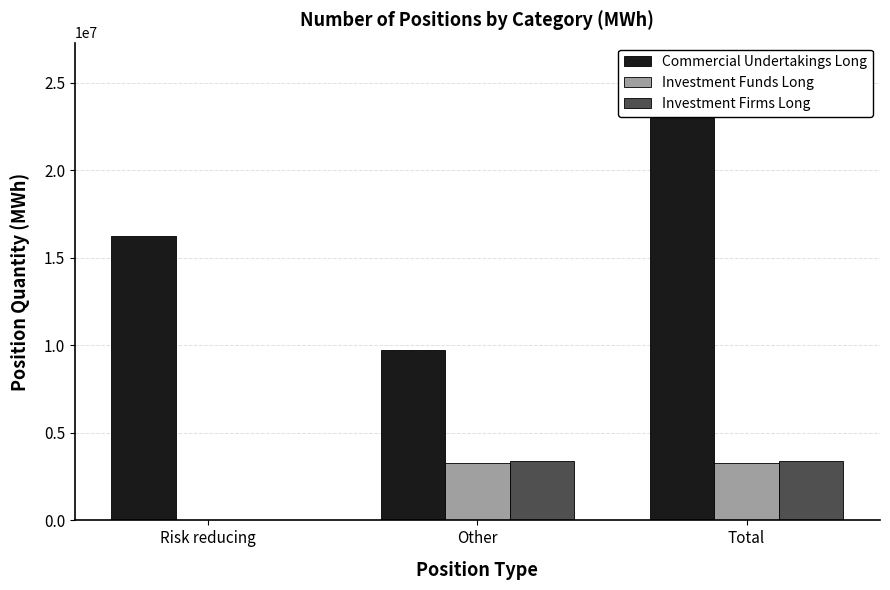

Which series has the largest range (max minus min)?

Commercial Undertakings Long